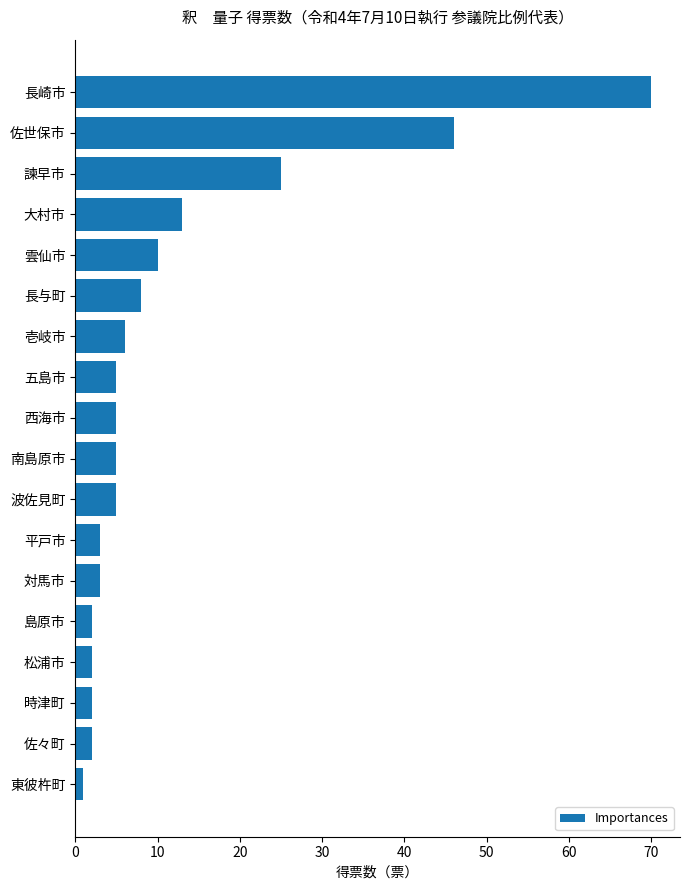

Are the bars grouped side by side (vs. stacked)?

No